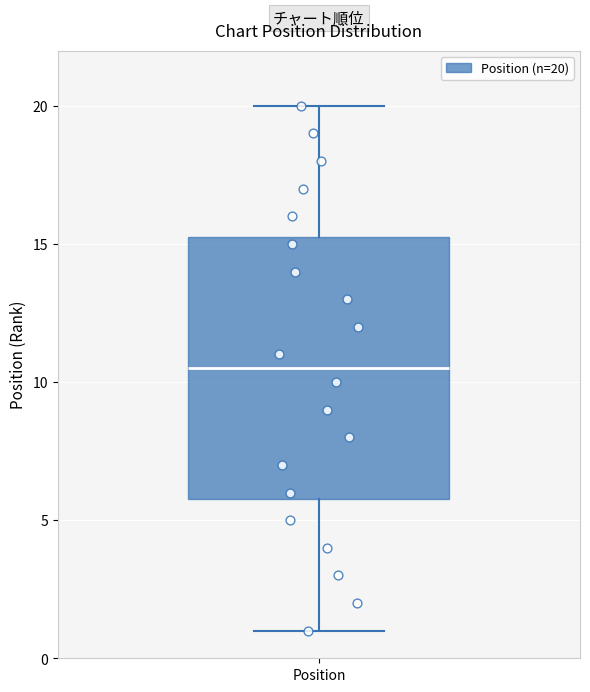

Where does the median line of the box for Position sit on the y-axis? The values are not printed on the chart, so give them approximately, as read against the axis.

10.5